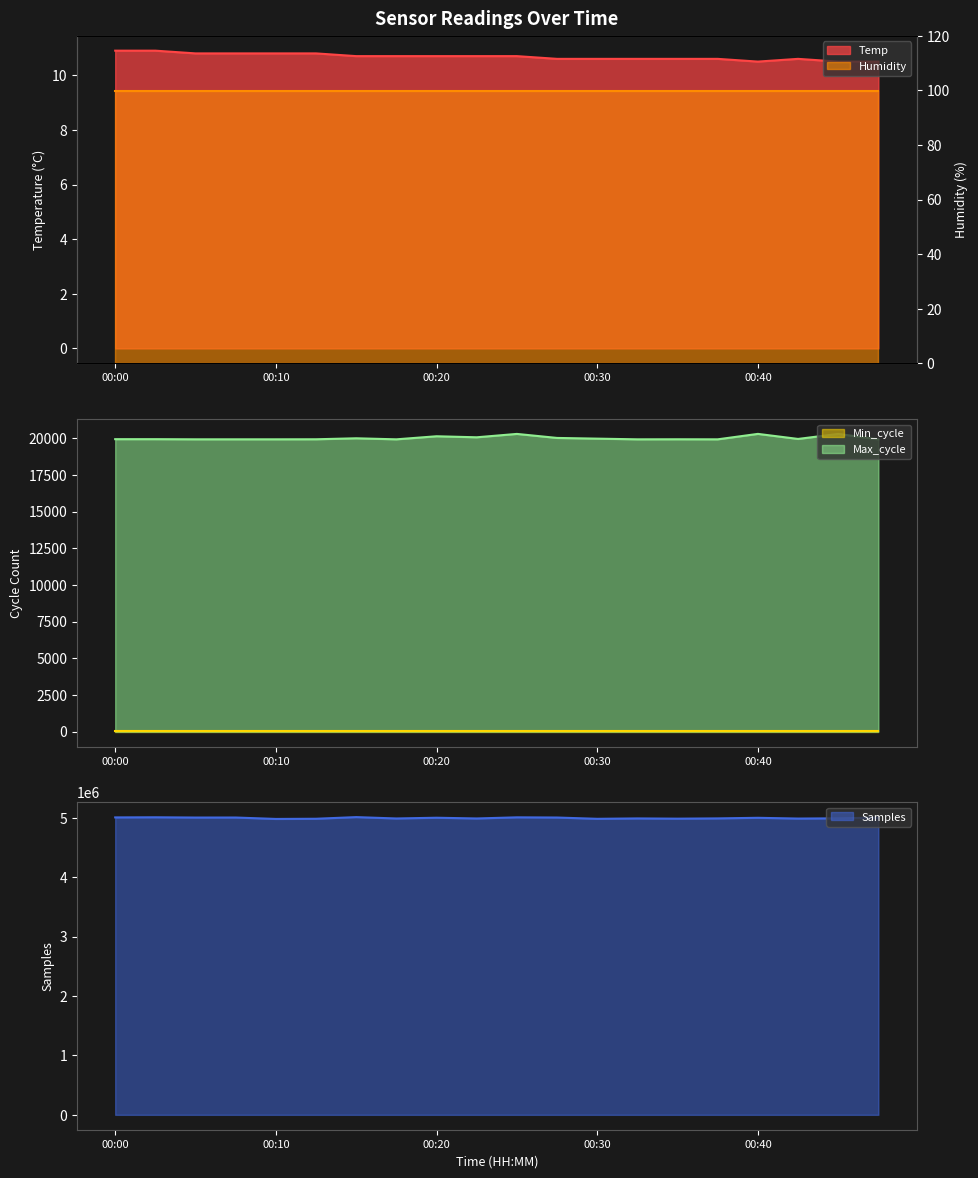

What is the sum of all Samples values?

99914623